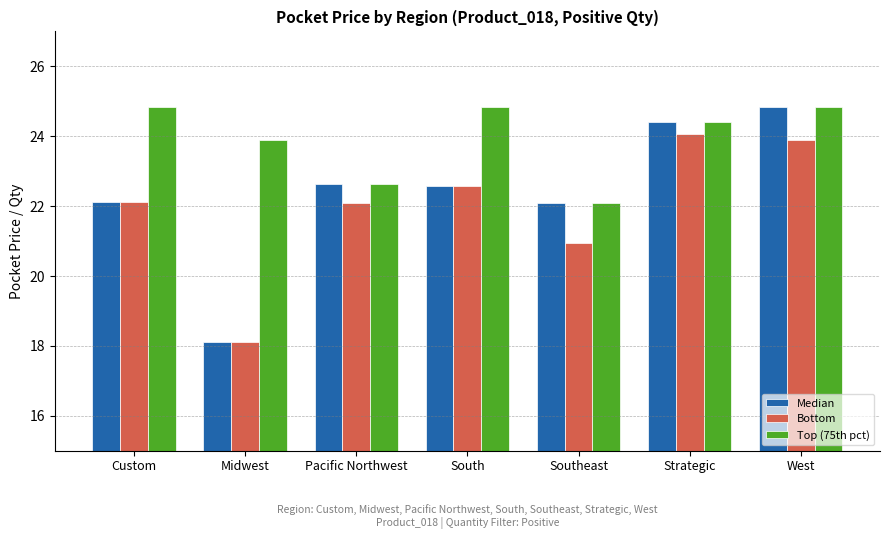

What is the label of the 1st bar from the right?

West